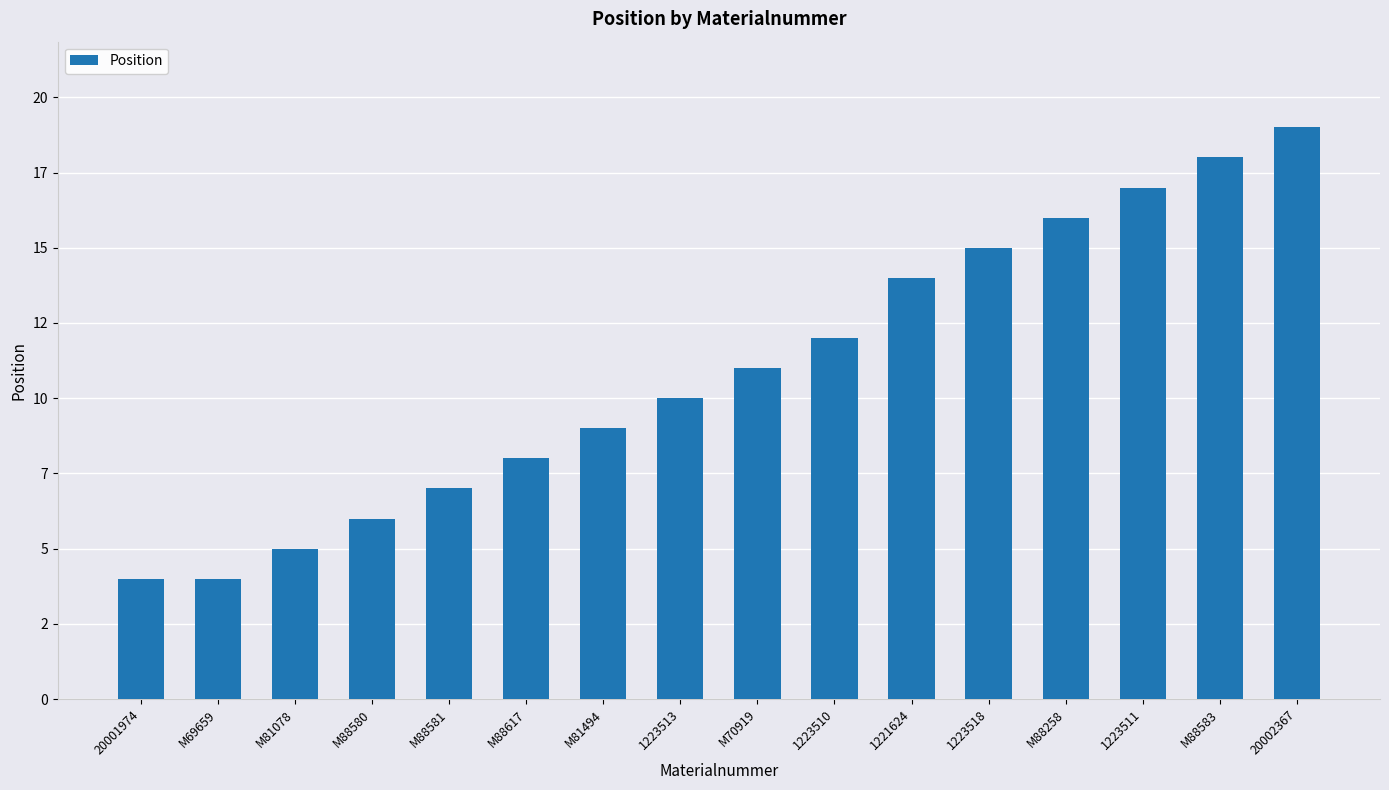

List the labels in order of value, smallest first.

20001974, M69659, M81078, M88580, M88581, M88617, M81494, 1223513, M70919, 1223510, 1221624, 1223518, M88258, 1223511, M88583, 20002367